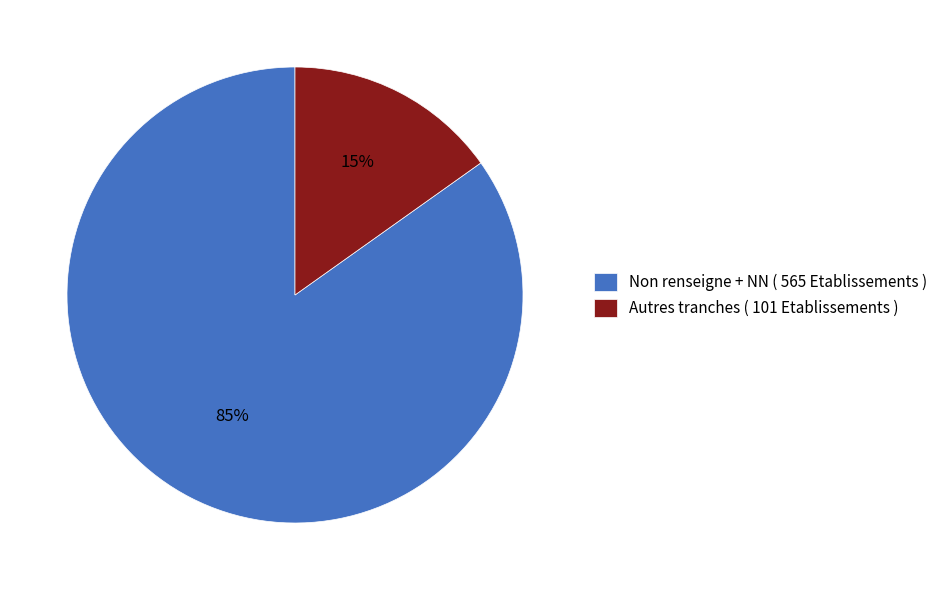

Between Autres tranches ( 101 Etablissements ) and Non renseigne + NN ( 565 Etablissements ), which is larger?

Non renseigne + NN ( 565 Etablissements )